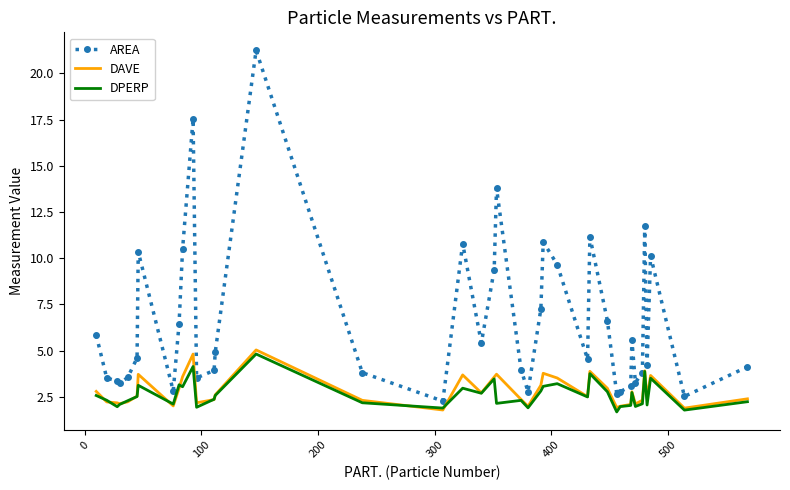

In AREA, how many points are lower than both neighbors (excluding endpoints)?

11